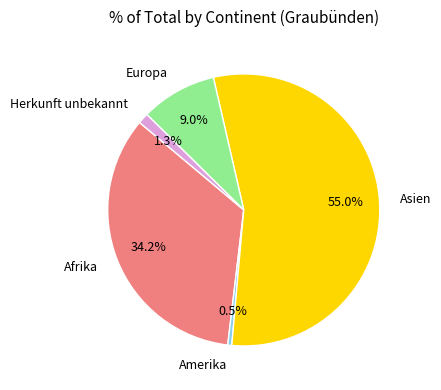

Which slice is the smallest?

Amerika